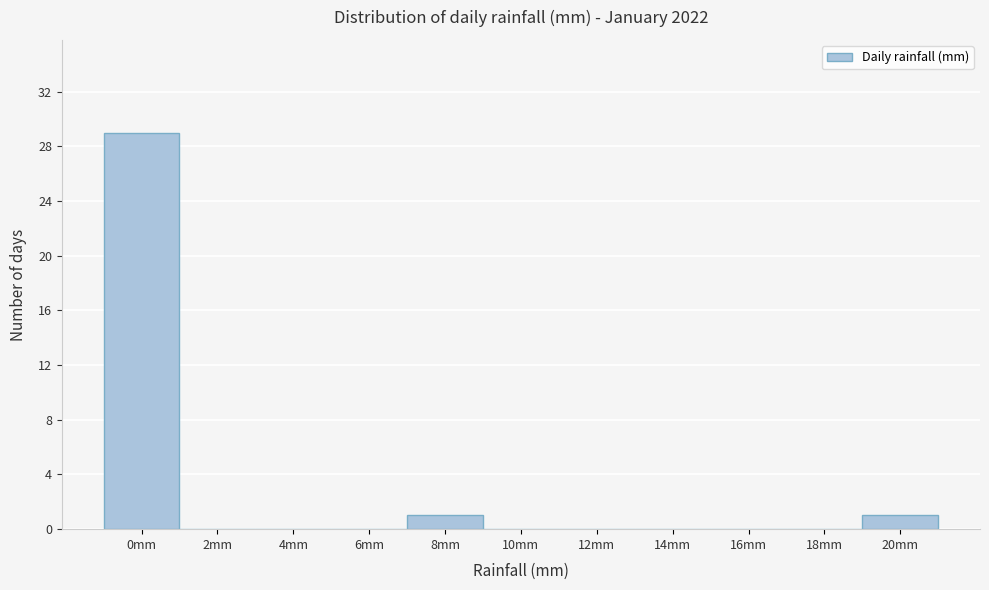

Reading right to left, list all the values displayed in this chart.

20mm=1	18mm=0	16mm=0	14mm=0	12mm=0	10mm=0	8mm=1	6mm=0	4mm=0	2mm=0	0mm=29